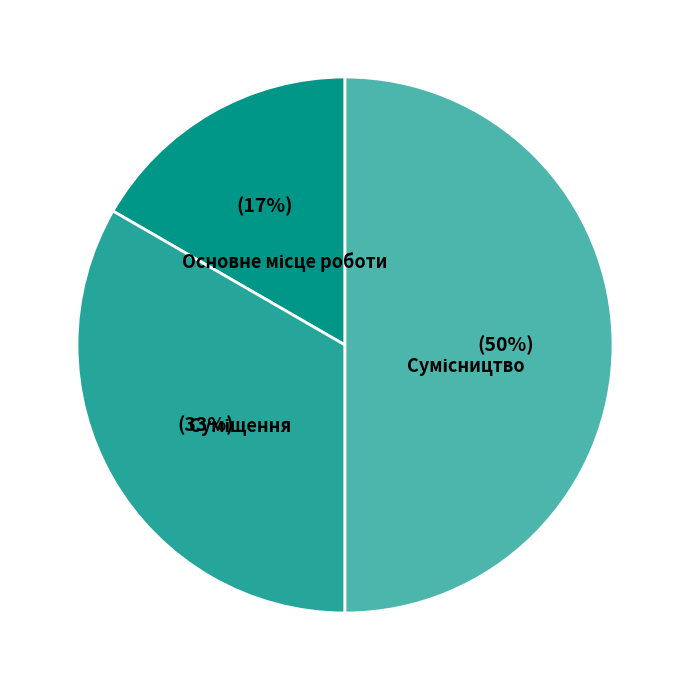

To the nearest percent, what is the average slice percentage?

33%